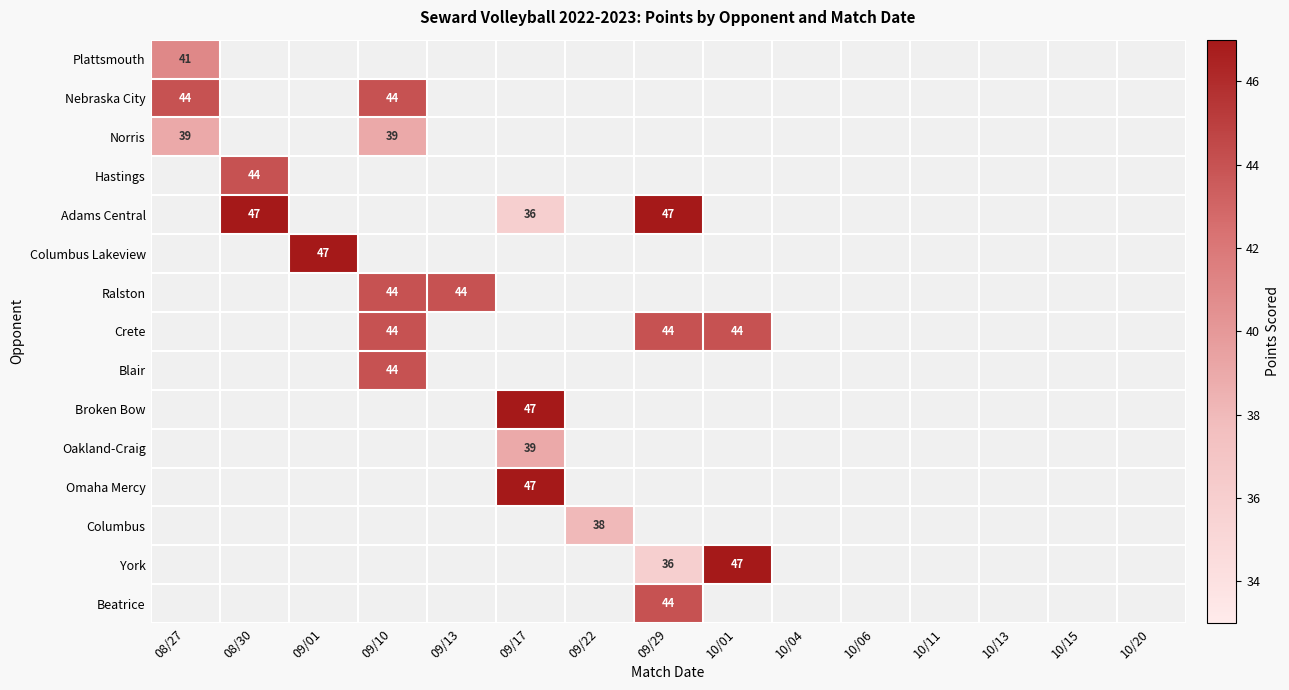

Is it true that Plattsmouth equals 19 at 08/27?

False